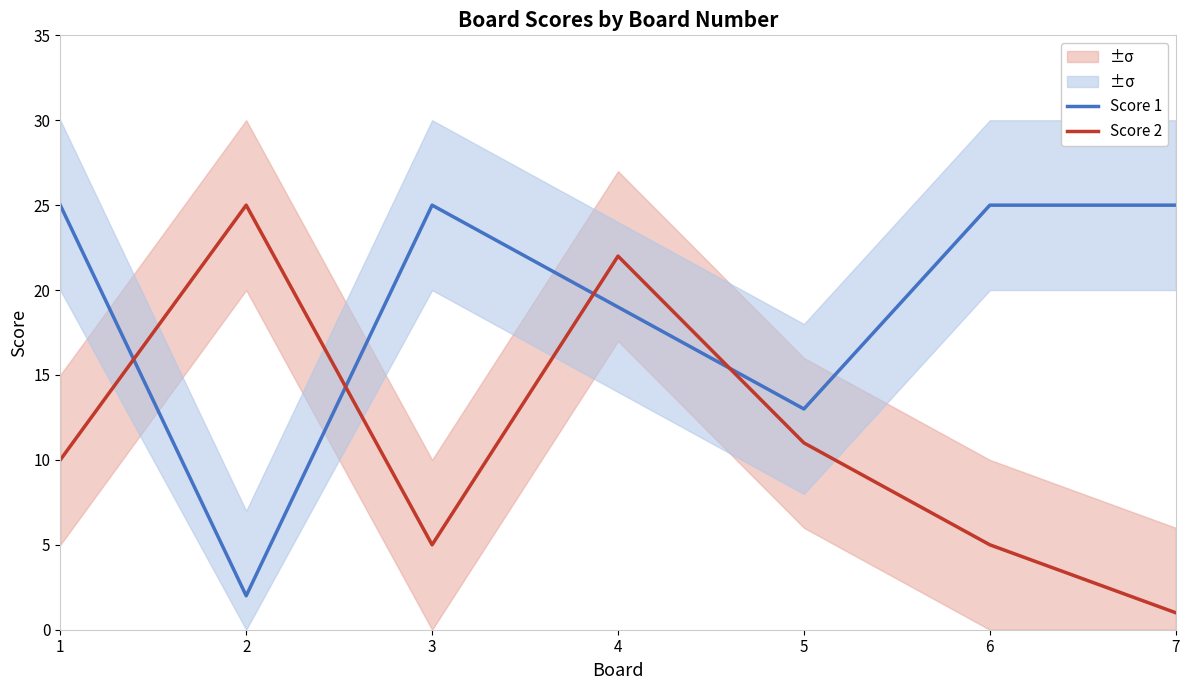

Which series has the widest spread of values?

Score 2